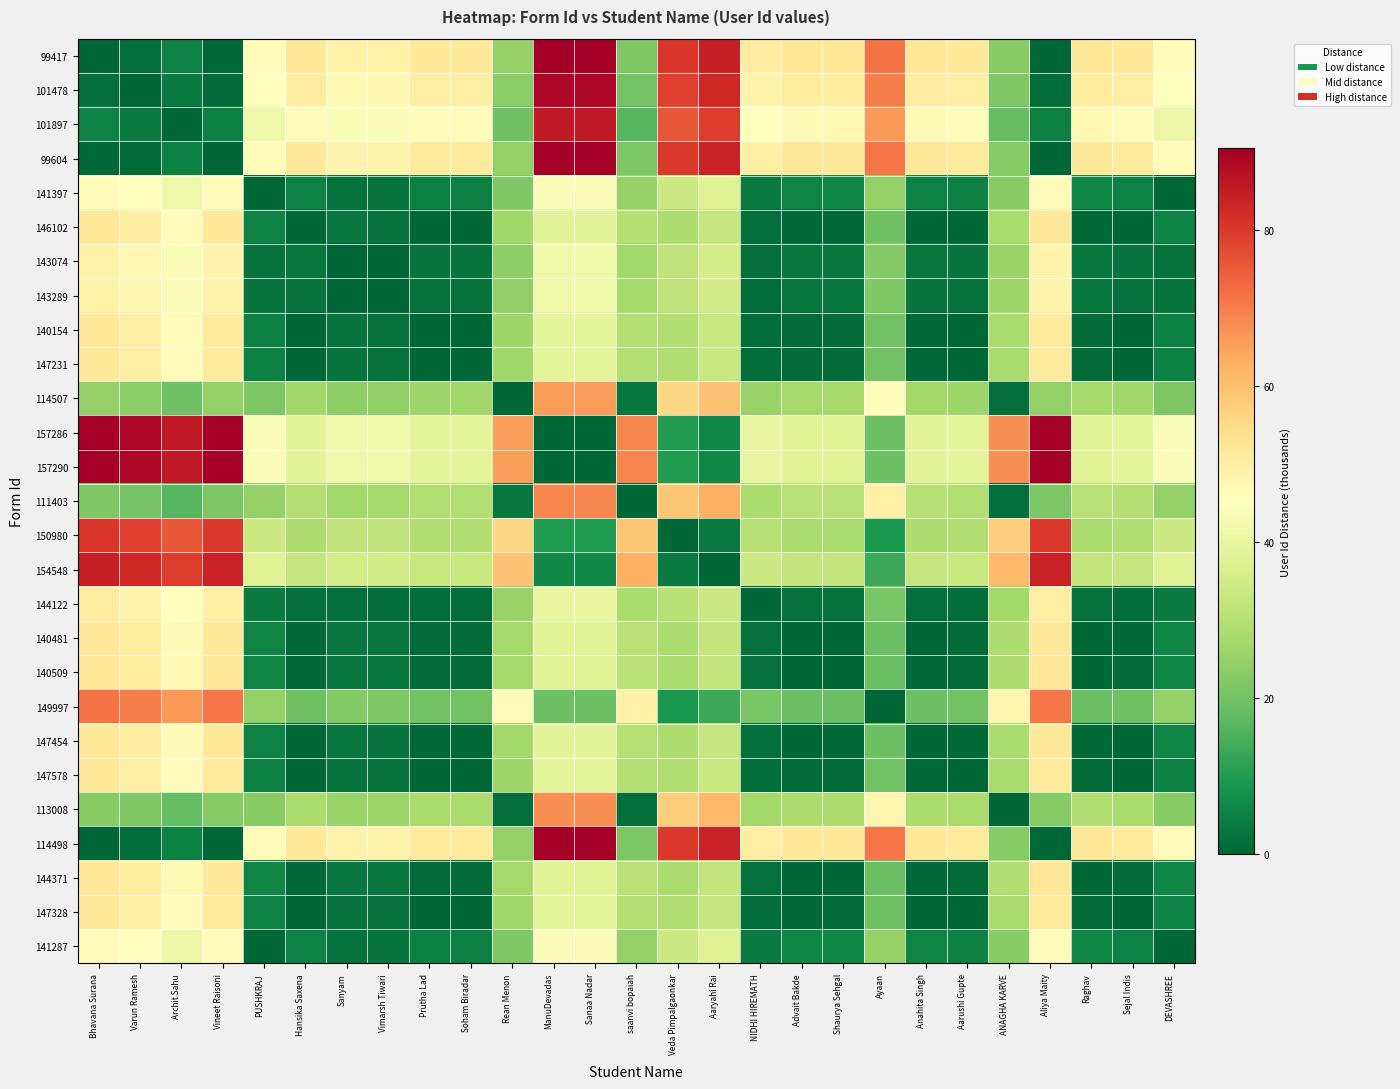

Reading left to right, list all the values displayed in this chart.

99417: Bhavana Surana=0.0	Varun Ramesh=1.4	Archit Sahu=5.1	Vineet Raisoni=0.4	PUSHKRAJ=46.5	Hansika Saxena=51.7	Sanyam=48.8	Vimarsh Tiwari=49.0	Prutha Lad=51.3	Soham Biradar=51.3	Rean Menon=24.8	ManuDevadas=90.5	Sanaa Nadar=90.5	saanvi bopaiah=21.7	Veda Pimpalgaonkar=80.5	Aaryahi Rai=84.3	NIDHI HIREMATH=50.2	Advait Bakde=52.1	Shaurya Sehgal=52.2	Ayaan=71.2	Anahita Singh=51.8	Aarushi Gupte=51.3	ANAGHA KARVE=23.2	Aliya Maity=0.3	Raghav=52.3	Sejal Indis=51.5	DEVASHREE=46.4
101478: Bhavana Surana=1.4	Varun Ramesh=0.0	Archit Sahu=3.7	Vineet Raisoni=1.0	PUSHKRAJ=45.0	Hansika Saxena=50.2	Sanyam=47.3	Vimarsh Tiwari=47.6	Prutha Lad=49.9	Soham Biradar=49.9	Rean Menon=23.4	ManuDevadas=89.0	Sanaa Nadar=89.0	saanvi bopaiah=20.3	Veda Pimpalgaonkar=79.0	Aaryahi Rai=82.9	NIDHI HIREMATH=48.7	Advait Bakde=50.7	Shaurya Sehgal=50.7	Ayaan=69.7	Anahita Singh=50.3	Aarushi Gupte=49.9	ANAGHA KARVE=21.8	Aliya Maity=1.1	Raghav=50.8	Sejal Indis=50.0	DEVASHREE=44.9
101897: Bhavana Surana=5.1	Varun Ramesh=3.7	Archit Sahu=0.0	Vineet Raisoni=4.7	PUSHKRAJ=41.4	Hansika Saxena=46.5	Sanyam=43.6	Vimarsh Tiwari=43.9	Prutha Lad=46.2	Soham Biradar=46.2	Rean Menon=19.7	ManuDevadas=85.3	Sanaa Nadar=85.3	saanvi bopaiah=16.6	Veda Pimpalgaonkar=75.4	Aaryahi Rai=79.2	NIDHI HIREMATH=45.0	Advait Bakde=47.0	Shaurya Sehgal=47.0	Ayaan=66.0	Anahita Singh=46.7	Aarushi Gupte=46.2	ANAGHA KARVE=18.1	Aliya Maity=4.8	Raghav=47.1	Sejal Indis=46.3	DEVASHREE=41.2
99604: Bhavana Surana=0.4	Varun Ramesh=1.0	Archit Sahu=4.7	Vineet Raisoni=0.0	PUSHKRAJ=46.1	Hansika Saxena=51.3	Sanyam=48.4	Vimarsh Tiwari=48.6	Prutha Lad=50.9	Soham Biradar=50.9	Rean Menon=24.4	ManuDevadas=90.0	Sanaa Nadar=90.1	saanvi bopaiah=21.3	Veda Pimpalgaonkar=80.1	Aaryahi Rai=83.9	NIDHI HIREMATH=49.8	Advait Bakde=51.7	Shaurya Sehgal=51.8	Ayaan=70.8	Anahita Singh=51.4	Aarushi Gupte=50.9	ANAGHA KARVE=22.8	Aliya Maity=0.1	Raghav=51.9	Sejal Indis=51.1	DEVASHREE=46.0
141397: Bhavana Surana=46.5	Varun Ramesh=45.0	Archit Sahu=41.4	Vineet Raisoni=46.1	PUSHKRAJ=0.0	Hansika Saxena=5.2	Sanyam=2.3	Vimarsh Tiwari=2.5	Prutha Lad=4.8	Soham Biradar=4.8	Rean Menon=21.7	ManuDevadas=44.0	Sanaa Nadar=44.0	saanvi bopaiah=24.8	Veda Pimpalgaonkar=34.0	Aaryahi Rai=37.8	NIDHI HIREMATH=3.7	Advait Bakde=5.6	Shaurya Sehgal=5.7	Ayaan=24.7	Anahita Singh=5.3	Aarushi Gupte=4.8	ANAGHA KARVE=23.3	Aliya Maity=46.2	Raghav=5.8	Sejal Indis=5.0	DEVASHREE=0.1
146102: Bhavana Surana=51.7	Varun Ramesh=50.2	Archit Sahu=46.5	Vineet Raisoni=51.3	PUSHKRAJ=5.2	Hansika Saxena=0.0	Sanyam=2.9	Vimarsh Tiwari=2.6	Prutha Lad=0.4	Soham Biradar=0.3	Rean Menon=26.8	ManuDevadas=38.8	Sanaa Nadar=38.8	saanvi bopaiah=29.9	Veda Pimpalgaonkar=28.8	Aaryahi Rai=32.6	NIDHI HIREMATH=1.5	Advait Bakde=0.5	Shaurya Sehgal=0.5	Ayaan=19.5	Anahita Singh=0.1	Aarushi Gupte=0.4	ANAGHA KARVE=28.4	Aliya Maity=51.4	Raghav=0.6	Sejal Indis=0.2	DEVASHREE=5.3
143074: Bhavana Surana=48.8	Varun Ramesh=47.3	Archit Sahu=43.6	Vineet Raisoni=48.4	PUSHKRAJ=2.3	Hansika Saxena=2.9	Sanyam=0.0	Vimarsh Tiwari=0.3	Prutha Lad=2.6	Soham Biradar=2.6	Rean Menon=23.9	ManuDevadas=41.7	Sanaa Nadar=41.7	saanvi bopaiah=27.0	Veda Pimpalgaonkar=31.7	Aaryahi Rai=35.6	NIDHI HIREMATH=1.4	Advait Bakde=3.4	Shaurya Sehgal=3.4	Ayaan=22.4	Anahita Singh=3.0	Aarushi Gupte=2.6	ANAGHA KARVE=25.5	Aliya Maity=48.4	Raghav=3.5	Sejal Indis=2.7	DEVASHREE=2.4
143289: Bhavana Surana=49.0	Varun Ramesh=47.6	Archit Sahu=43.9	Vineet Raisoni=48.6	PUSHKRAJ=2.5	Hansika Saxena=2.6	Sanyam=0.3	Vimarsh Tiwari=0.0	Prutha Lad=2.3	Soham Biradar=2.3	Rean Menon=24.2	ManuDevadas=41.4	Sanaa Nadar=41.4	saanvi bopaiah=27.3	Veda Pimpalgaonkar=31.5	Aaryahi Rai=35.3	NIDHI HIREMATH=1.1	Advait Bakde=3.1	Shaurya Sehgal=3.1	Ayaan=22.1	Anahita Singh=2.8	Aarushi Gupte=2.3	ANAGHA KARVE=25.8	Aliya Maity=48.7	Raghav=3.2	Sejal Indis=2.4	DEVASHREE=2.7
140154: Bhavana Surana=51.3	Varun Ramesh=49.9	Archit Sahu=46.2	Vineet Raisoni=50.9	PUSHKRAJ=4.8	Hansika Saxena=0.4	Sanyam=2.6	Vimarsh Tiwari=2.3	Prutha Lad=0.0	Soham Biradar=0.0	Rean Menon=26.5	ManuDevadas=39.1	Sanaa Nadar=39.1	saanvi bopaiah=29.6	Veda Pimpalgaonkar=29.2	Aaryahi Rai=33.0	NIDHI HIREMATH=1.1	Advait Bakde=0.8	Shaurya Sehgal=0.9	Ayaan=19.9	Anahita Singh=0.5	Aarushi Gupte=0.0	ANAGHA KARVE=28.1	Aliya Maity=51.0	Raghav=1.0	Sejal Indis=0.1	DEVASHREE=4.9
147231: Bhavana Surana=51.3	Varun Ramesh=49.9	Archit Sahu=46.2	Vineet Raisoni=50.9	PUSHKRAJ=4.8	Hansika Saxena=0.3	Sanyam=2.6	Vimarsh Tiwari=2.3	Prutha Lad=0.0	Soham Biradar=0.0	Rean Menon=26.5	ManuDevadas=39.1	Sanaa Nadar=39.1	saanvi bopaiah=29.6	Veda Pimpalgaonkar=29.2	Aaryahi Rai=33.0	NIDHI HIREMATH=1.1	Advait Bakde=0.8	Shaurya Sehgal=0.8	Ayaan=19.9	Anahita Singh=0.5	Aarushi Gupte=0.0	ANAGHA KARVE=28.1	Aliya Maity=51.0	Raghav=1.0	Sejal Indis=0.1	DEVASHREE=4.9
114507: Bhavana Surana=24.8	Varun Ramesh=23.4	Archit Sahu=19.7	Vineet Raisoni=24.4	PUSHKRAJ=21.7	Hansika Saxena=26.8	Sanyam=23.9	Vimarsh Tiwari=24.2	Prutha Lad=26.5	Soham Biradar=26.5	Rean Menon=0.0	ManuDevadas=65.6	Sanaa Nadar=65.6	saanvi bopaiah=3.1	Veda Pimpalgaonkar=55.7	Aaryahi Rai=59.5	NIDHI HIREMATH=25.4	Advait Bakde=27.3	Shaurya Sehgal=27.4	Ayaan=46.4	Anahita Singh=27.0	Aarushi Gupte=26.5	ANAGHA KARVE=1.6	Aliya Maity=24.5	Raghav=27.5	Sejal Indis=26.6	DEVASHREE=21.6
157286: Bhavana Surana=90.5	Varun Ramesh=89.0	Archit Sahu=85.3	Vineet Raisoni=90.0	PUSHKRAJ=44.0	Hansika Saxena=38.8	Sanyam=41.7	Vimarsh Tiwari=41.4	Prutha Lad=39.1	Soham Biradar=39.1	Rean Menon=65.6	ManuDevadas=0.0	Sanaa Nadar=0.0	saanvi bopaiah=68.7	Veda Pimpalgaonkar=10.0	Aaryahi Rai=6.1	NIDHI HIREMATH=40.3	Advait Bakde=38.3	Shaurya Sehgal=38.3	Ayaan=19.3	Anahita Singh=38.7	Aarushi Gupte=39.1	ANAGHA KARVE=67.2	Aliya Maity=90.1	Raghav=38.2	Sejal Indis=39.0	DEVASHREE=44.1
157290: Bhavana Surana=90.5	Varun Ramesh=89.0	Archit Sahu=85.3	Vineet Raisoni=90.1	PUSHKRAJ=44.0	Hansika Saxena=38.8	Sanyam=41.7	Vimarsh Tiwari=41.4	Prutha Lad=39.1	Soham Biradar=39.1	Rean Menon=65.6	ManuDevadas=0.0	Sanaa Nadar=0.0	saanvi bopaiah=68.7	Veda Pimpalgaonkar=10.0	Aaryahi Rai=6.1	NIDHI HIREMATH=40.3	Advait Bakde=38.3	Shaurya Sehgal=38.3	Ayaan=19.3	Anahita Singh=38.7	Aarushi Gupte=39.1	ANAGHA KARVE=67.2	Aliya Maity=90.1	Raghav=38.2	Sejal Indis=39.0	DEVASHREE=44.1
111403: Bhavana Surana=21.7	Varun Ramesh=20.3	Archit Sahu=16.6	Vineet Raisoni=21.3	PUSHKRAJ=24.8	Hansika Saxena=29.9	Sanyam=27.0	Vimarsh Tiwari=27.3	Prutha Lad=29.6	Soham Biradar=29.6	Rean Menon=3.1	ManuDevadas=68.7	Sanaa Nadar=68.7	saanvi bopaiah=0.0	Veda Pimpalgaonkar=58.8	Aaryahi Rai=62.6	NIDHI HIREMATH=28.4	Advait Bakde=30.4	Shaurya Sehgal=30.4	Ayaan=49.4	Anahita Singh=30.1	Aarushi Gupte=29.6	ANAGHA KARVE=1.5	Aliya Maity=21.4	Raghav=30.5	Sejal Indis=29.7	DEVASHREE=24.6
150980: Bhavana Surana=80.5	Varun Ramesh=79.0	Archit Sahu=75.4	Vineet Raisoni=80.1	PUSHKRAJ=34.0	Hansika Saxena=28.8	Sanyam=31.7	Vimarsh Tiwari=31.5	Prutha Lad=29.2	Soham Biradar=29.2	Rean Menon=55.7	ManuDevadas=10.0	Sanaa Nadar=10.0	saanvi bopaiah=58.8	Veda Pimpalgaonkar=0.0	Aaryahi Rai=3.8	NIDHI HIREMATH=30.3	Advait Bakde=28.4	Shaurya Sehgal=28.3	Ayaan=9.3	Anahita Singh=28.7	Aarushi Gupte=29.2	ANAGHA KARVE=57.3	Aliya Maity=80.2	Raghav=28.2	Sejal Indis=29.0	DEVASHREE=34.1
154548: Bhavana Surana=84.3	Varun Ramesh=82.9	Archit Sahu=79.2	Vineet Raisoni=83.9	PUSHKRAJ=37.8	Hansika Saxena=32.6	Sanyam=35.6	Vimarsh Tiwari=35.3	Prutha Lad=33.0	Soham Biradar=33.0	Rean Menon=59.5	ManuDevadas=6.1	Sanaa Nadar=6.1	saanvi bopaiah=62.6	Veda Pimpalgaonkar=3.8	Aaryahi Rai=0.0	NIDHI HIREMATH=34.1	Advait Bakde=32.2	Shaurya Sehgal=32.1	Ayaan=13.1	Anahita Singh=32.5	Aarushi Gupte=33.0	ANAGHA KARVE=61.1	Aliya Maity=84.0	Raghav=32.0	Sejal Indis=32.8	DEVASHREE=37.9
144122: Bhavana Surana=50.2	Varun Ramesh=48.7	Archit Sahu=45.0	Vineet Raisoni=49.8	PUSHKRAJ=3.7	Hansika Saxena=1.5	Sanyam=1.4	Vimarsh Tiwari=1.1	Prutha Lad=1.1	Soham Biradar=1.1	Rean Menon=25.4	ManuDevadas=40.3	Sanaa Nadar=40.3	saanvi bopaiah=28.4	Veda Pimpalgaonkar=30.3	Aaryahi Rai=34.1	NIDHI HIREMATH=0.0	Advait Bakde=1.9	Shaurya Sehgal=2.0	Ayaan=21.0	Anahita Singh=1.6	Aarushi Gupte=1.1	ANAGHA KARVE=27.0	Aliya Maity=49.9	Raghav=2.1	Sejal Indis=1.3	DEVASHREE=3.8
140481: Bhavana Surana=52.1	Varun Ramesh=50.7	Archit Sahu=47.0	Vineet Raisoni=51.7	PUSHKRAJ=5.6	Hansika Saxena=0.5	Sanyam=3.4	Vimarsh Tiwari=3.1	Prutha Lad=0.8	Soham Biradar=0.8	Rean Menon=27.3	ManuDevadas=38.3	Sanaa Nadar=38.3	saanvi bopaiah=30.4	Veda Pimpalgaonkar=28.4	Aaryahi Rai=32.2	NIDHI HIREMATH=1.9	Advait Bakde=0.0	Shaurya Sehgal=0.0	Ayaan=19.1	Anahita Singh=0.3	Aarushi Gupte=0.8	ANAGHA KARVE=28.9	Aliya Maity=51.8	Raghav=0.1	Sejal Indis=0.7	DEVASHREE=5.7
140509: Bhavana Surana=52.2	Varun Ramesh=50.7	Archit Sahu=47.0	Vineet Raisoni=51.8	PUSHKRAJ=5.7	Hansika Saxena=0.5	Sanyam=3.4	Vimarsh Tiwari=3.1	Prutha Lad=0.9	Soham Biradar=0.8	Rean Menon=27.4	ManuDevadas=38.3	Sanaa Nadar=38.3	saanvi bopaiah=30.4	Veda Pimpalgaonkar=28.3	Aaryahi Rai=32.1	NIDHI HIREMATH=2.0	Advait Bakde=0.0	Shaurya Sehgal=0.0	Ayaan=19.0	Anahita Singh=0.4	Aarushi Gupte=0.9	ANAGHA KARVE=28.9	Aliya Maity=51.9	Raghav=0.1	Sejal Indis=0.7	DEVASHREE=5.8
149997: Bhavana Surana=71.2	Varun Ramesh=69.7	Archit Sahu=66.0	Vineet Raisoni=70.8	PUSHKRAJ=24.7	Hansika Saxena=19.5	Sanyam=22.4	Vimarsh Tiwari=22.1	Prutha Lad=19.9	Soham Biradar=19.9	Rean Menon=46.4	ManuDevadas=19.3	Sanaa Nadar=19.3	saanvi bopaiah=49.4	Veda Pimpalgaonkar=9.3	Aaryahi Rai=13.1	NIDHI HIREMATH=21.0	Advait Bakde=19.1	Shaurya Sehgal=19.0	Ayaan=0.0	Anahita Singh=19.4	Aarushi Gupte=19.9	ANAGHA KARVE=48.0	Aliya Maity=70.9	Raghav=18.9	Sejal Indis=19.7	DEVASHREE=24.8
147454: Bhavana Surana=51.8	Varun Ramesh=50.3	Archit Sahu=46.7	Vineet Raisoni=51.4	PUSHKRAJ=5.3	Hansika Saxena=0.1	Sanyam=3.0	Vimarsh Tiwari=2.8	Prutha Lad=0.5	Soham Biradar=0.5	Rean Menon=27.0	ManuDevadas=38.7	Sanaa Nadar=38.7	saanvi bopaiah=30.1	Veda Pimpalgaonkar=28.7	Aaryahi Rai=32.5	NIDHI HIREMATH=1.6	Advait Bakde=0.3	Shaurya Sehgal=0.4	Ayaan=19.4	Anahita Singh=0.0	Aarushi Gupte=0.5	ANAGHA KARVE=28.6	Aliya Maity=51.5	Raghav=0.5	Sejal Indis=0.3	DEVASHREE=5.4
147578: Bhavana Surana=51.3	Varun Ramesh=49.9	Archit Sahu=46.2	Vineet Raisoni=50.9	PUSHKRAJ=4.8	Hansika Saxena=0.4	Sanyam=2.6	Vimarsh Tiwari=2.3	Prutha Lad=0.0	Soham Biradar=0.0	Rean Menon=26.5	ManuDevadas=39.1	Sanaa Nadar=39.1	saanvi bopaiah=29.6	Veda Pimpalgaonkar=29.2	Aaryahi Rai=33.0	NIDHI HIREMATH=1.1	Advait Bakde=0.8	Shaurya Sehgal=0.9	Ayaan=19.9	Anahita Singh=0.5	Aarushi Gupte=0.0	ANAGHA KARVE=28.1	Aliya Maity=51.0	Raghav=1.0	Sejal Indis=0.1	DEVASHREE=4.9
113008: Bhavana Surana=23.2	Varun Ramesh=21.8	Archit Sahu=18.1	Vineet Raisoni=22.8	PUSHKRAJ=23.3	Hansika Saxena=28.4	Sanyam=25.5	Vimarsh Tiwari=25.8	Prutha Lad=28.1	Soham Biradar=28.1	Rean Menon=1.6	ManuDevadas=67.2	Sanaa Nadar=67.2	saanvi bopaiah=1.5	Veda Pimpalgaonkar=57.3	Aaryahi Rai=61.1	NIDHI HIREMATH=27.0	Advait Bakde=28.9	Shaurya Sehgal=28.9	Ayaan=48.0	Anahita Singh=28.6	Aarushi Gupte=28.1	ANAGHA KARVE=0.0	Aliya Maity=22.9	Raghav=29.1	Sejal Indis=28.2	DEVASHREE=23.2
114498: Bhavana Surana=0.3	Varun Ramesh=1.1	Archit Sahu=4.8	Vineet Raisoni=0.1	PUSHKRAJ=46.2	Hansika Saxena=51.4	Sanyam=48.4	Vimarsh Tiwari=48.7	Prutha Lad=51.0	Soham Biradar=51.0	Rean Menon=24.5	ManuDevadas=90.1	Sanaa Nadar=90.1	saanvi bopaiah=21.4	Veda Pimpalgaonkar=80.2	Aaryahi Rai=84.0	NIDHI HIREMATH=49.9	Advait Bakde=51.8	Shaurya Sehgal=51.9	Ayaan=70.9	Anahita Singh=51.5	Aarushi Gupte=51.0	ANAGHA KARVE=22.9	Aliya Maity=0.0	Raghav=52.0	Sejal Indis=51.1	DEVASHREE=46.1
144371: Bhavana Surana=52.3	Varun Ramesh=50.8	Archit Sahu=47.1	Vineet Raisoni=51.9	PUSHKRAJ=5.8	Hansika Saxena=0.6	Sanyam=3.5	Vimarsh Tiwari=3.2	Prutha Lad=1.0	Soham Biradar=1.0	Rean Menon=27.5	ManuDevadas=38.2	Sanaa Nadar=38.2	saanvi bopaiah=30.5	Veda Pimpalgaonkar=28.2	Aaryahi Rai=32.0	NIDHI HIREMATH=2.1	Advait Bakde=0.1	Shaurya Sehgal=0.1	Ayaan=18.9	Anahita Singh=0.5	Aarushi Gupte=1.0	ANAGHA KARVE=29.1	Aliya Maity=52.0	Raghav=0.0	Sejal Indis=0.8	DEVASHREE=5.9
147328: Bhavana Surana=51.5	Varun Ramesh=50.0	Archit Sahu=46.3	Vineet Raisoni=51.1	PUSHKRAJ=5.0	Hansika Saxena=0.2	Sanyam=2.7	Vimarsh Tiwari=2.4	Prutha Lad=0.1	Soham Biradar=0.1	Rean Menon=26.6	ManuDevadas=39.0	Sanaa Nadar=39.0	saanvi bopaiah=29.7	Veda Pimpalgaonkar=29.0	Aaryahi Rai=32.8	NIDHI HIREMATH=1.3	Advait Bakde=0.7	Shaurya Sehgal=0.7	Ayaan=19.7	Anahita Singh=0.3	Aarushi Gupte=0.1	ANAGHA KARVE=28.2	Aliya Maity=51.1	Raghav=0.8	Sejal Indis=0.0	DEVASHREE=5.1
141287: Bhavana Surana=46.4	Varun Ramesh=44.9	Archit Sahu=41.2	Vineet Raisoni=46.0	PUSHKRAJ=0.1	Hansika Saxena=5.3	Sanyam=2.4	Vimarsh Tiwari=2.7	Prutha Lad=4.9	Soham Biradar=4.9	Rean Menon=21.6	ManuDevadas=44.1	Sanaa Nadar=44.1	saanvi bopaiah=24.6	Veda Pimpalgaonkar=34.1	Aaryahi Rai=37.9	NIDHI HIREMATH=3.8	Advait Bakde=5.7	Shaurya Sehgal=5.8	Ayaan=24.8	Anahita Singh=5.4	Aarushi Gupte=4.9	ANAGHA KARVE=23.2	Aliya Maity=46.1	Raghav=5.9	Sejal Indis=5.1	DEVASHREE=0.0